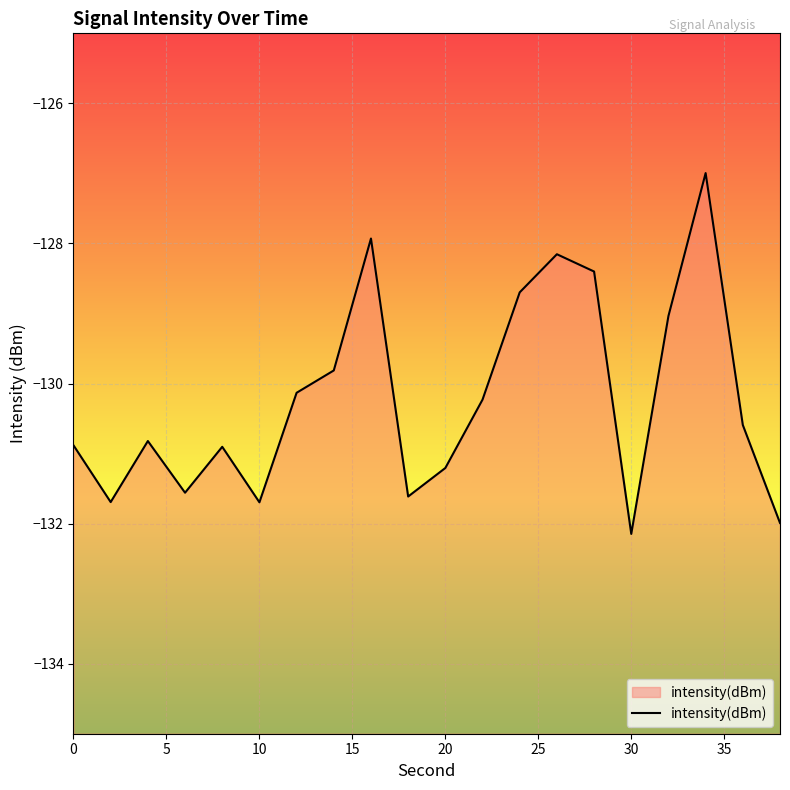

Count the number of data series in this chart.

1